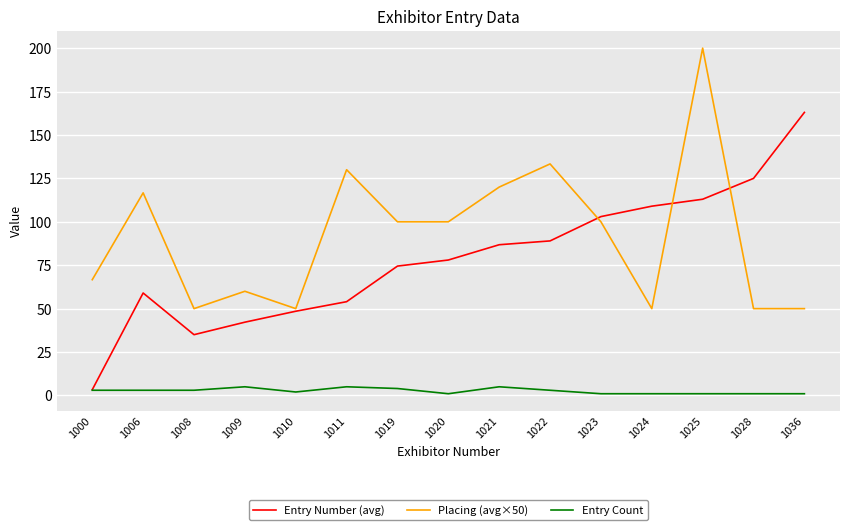

What is the total value across all series at 1008?

88.0